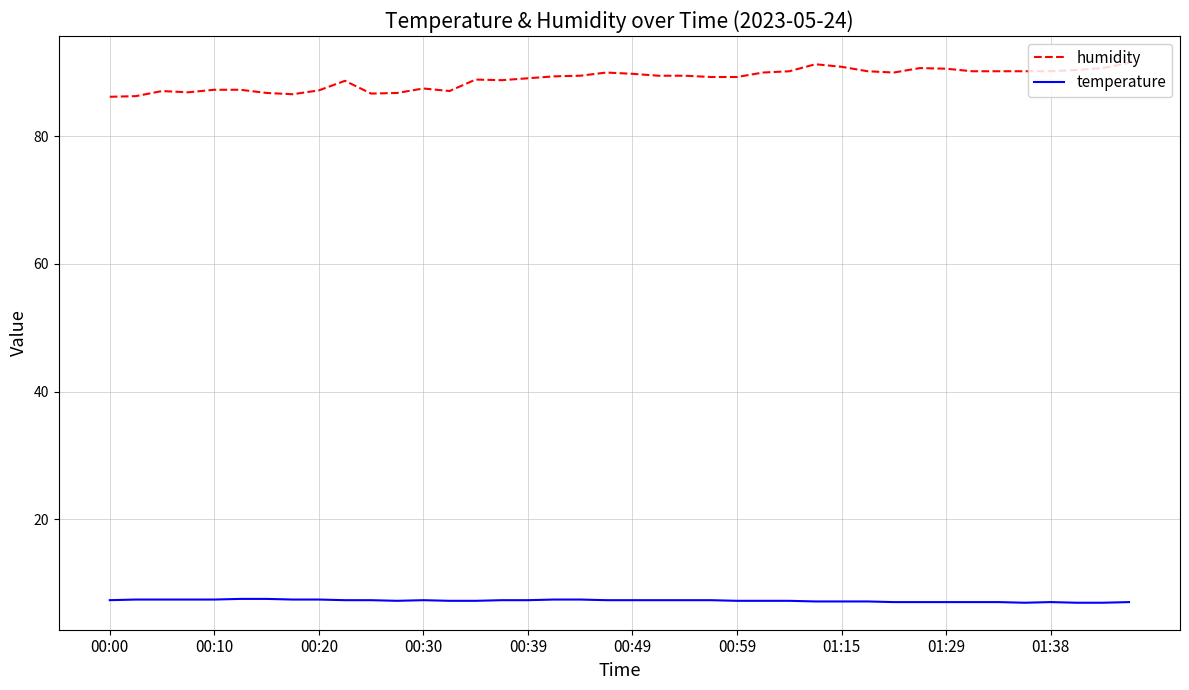

Which series has the largest total across all categories?

humidity